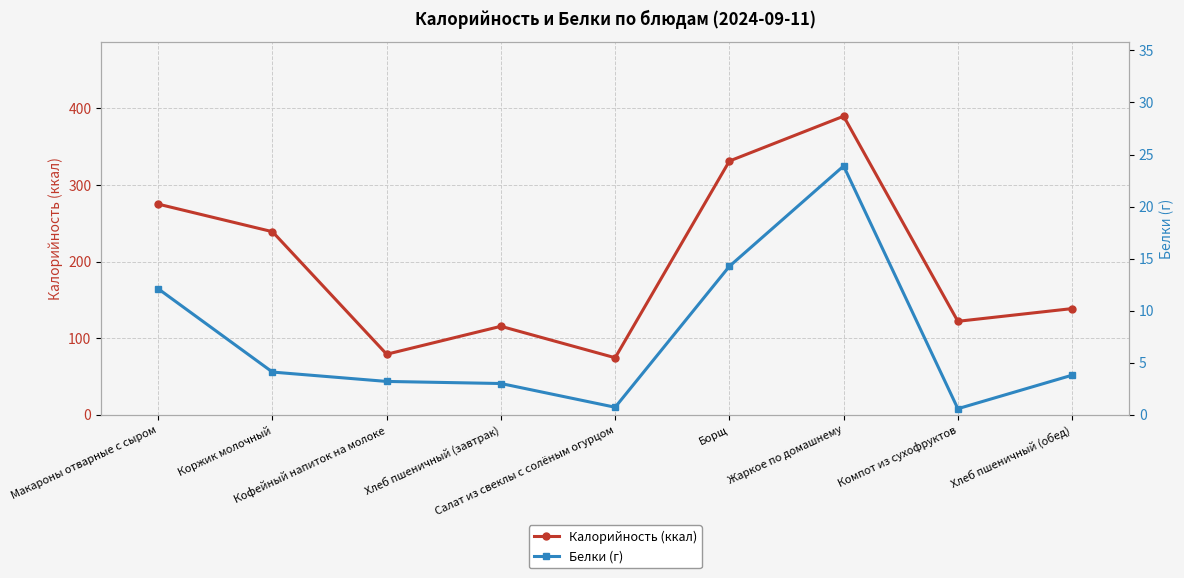

What is the sum of all Калорийность (ккал) values?

1764.6